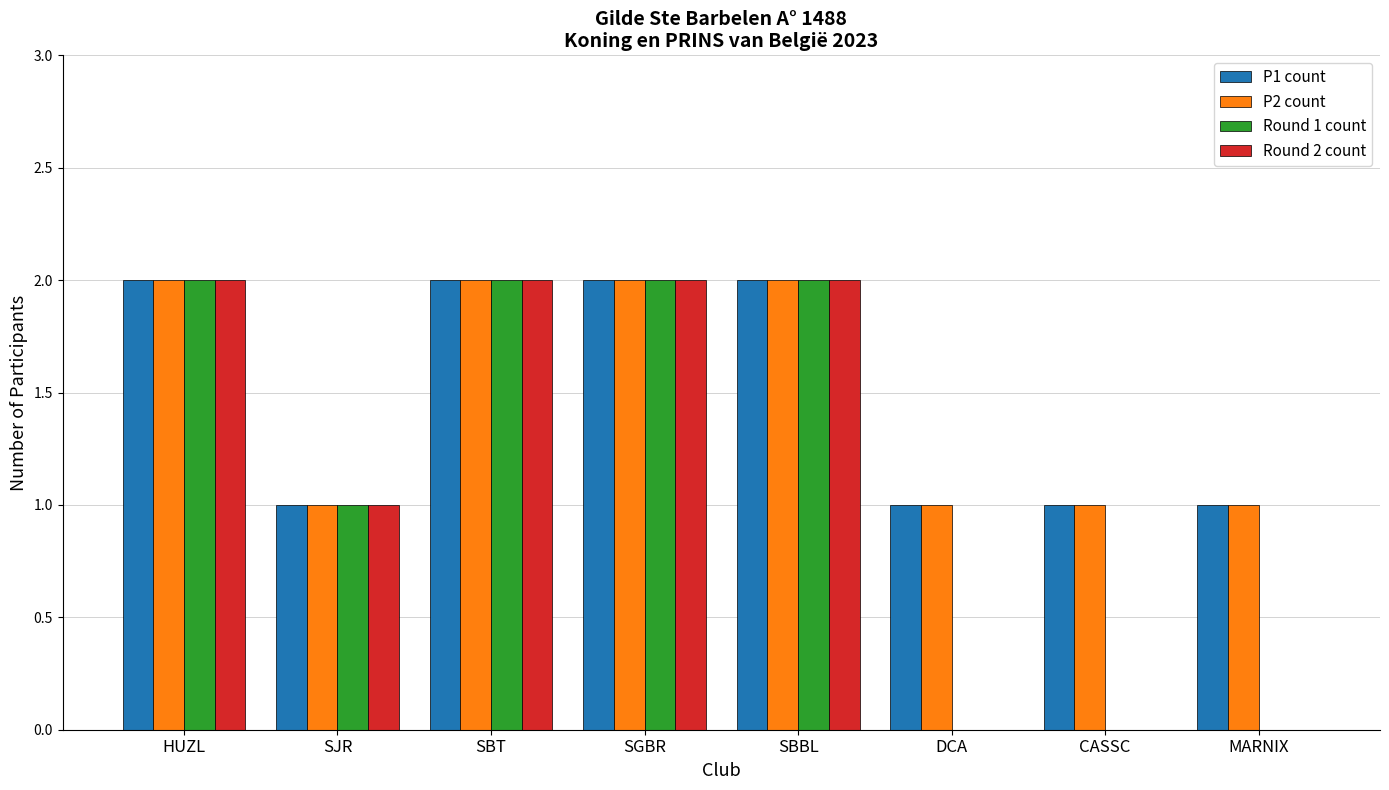

What is the total value across all series at SJR?

4